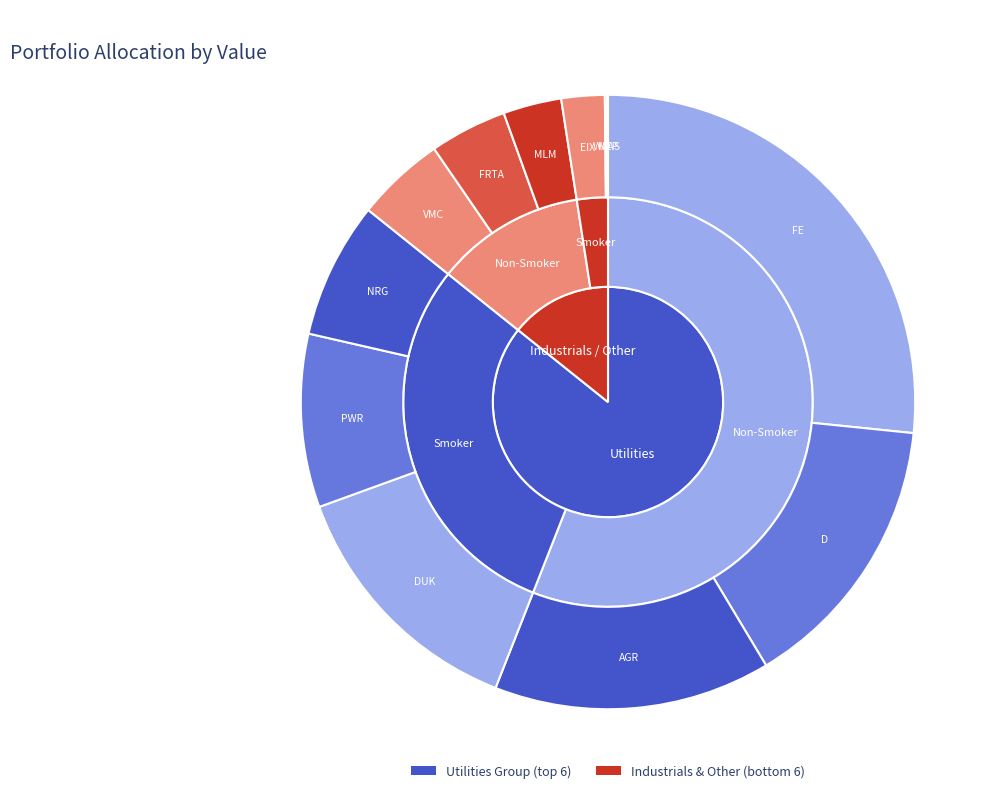

The DUKE ENERGY CORP NEW slice represents 27% of the pie. True or false?

False